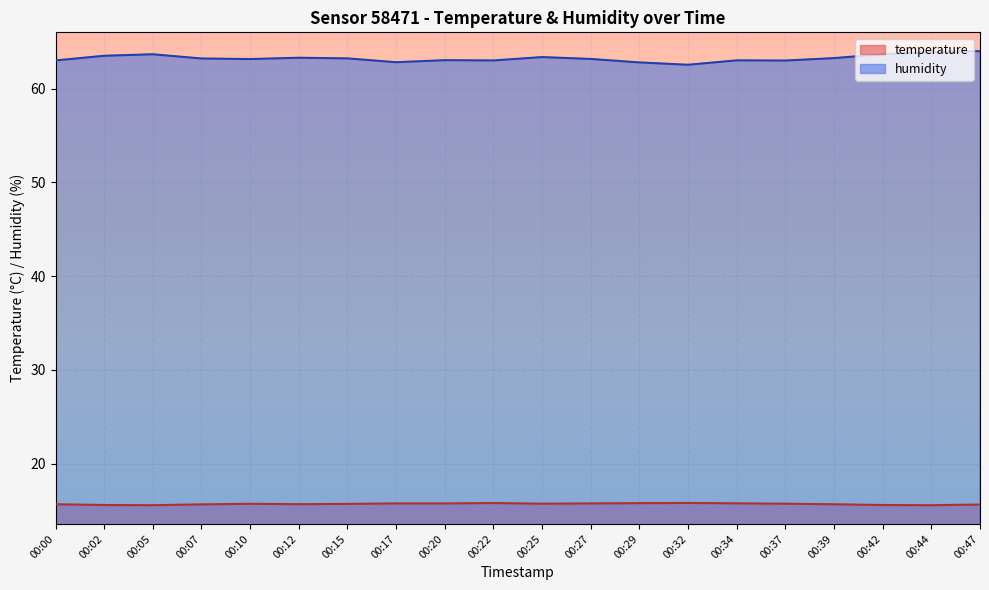

How many lines are shown in the chart?

2